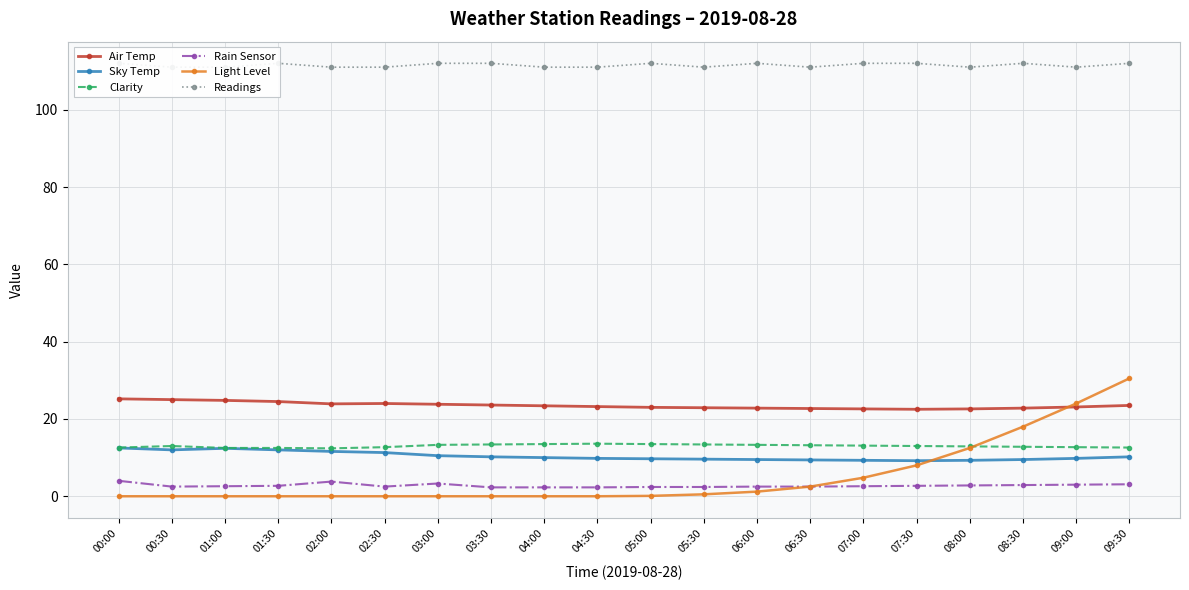

Is the value of Readings at 04:00 greater than the value of Air Temp at 06:00?

Yes